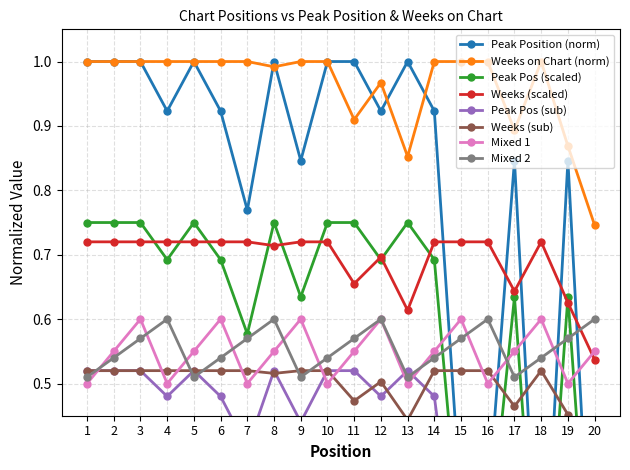

Which category has the highest value across all series?

1